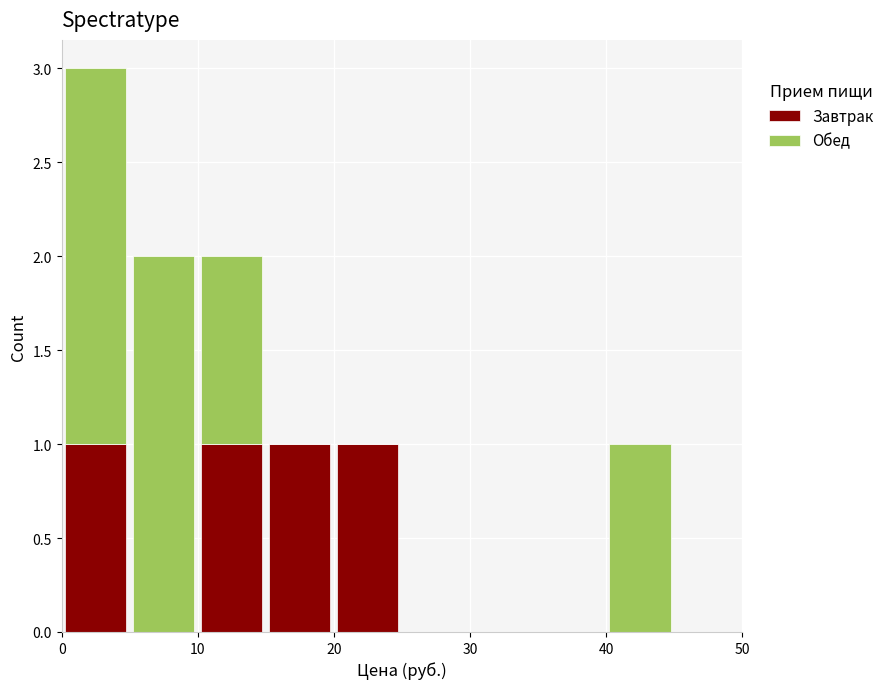

Reading left to right, transcribe this chart: for each stacked bar, give the range it covers on the x-axis and its total height. The values are not printed on the chart, so give them approximately, as read against the axis.

0 to 5: 3
5 to 10: 2
10 to 15: 2
15 to 20: 1
20 to 25: 1
25 to 30: 0
30 to 35: 0
35 to 40: 0
40 to 45: 1